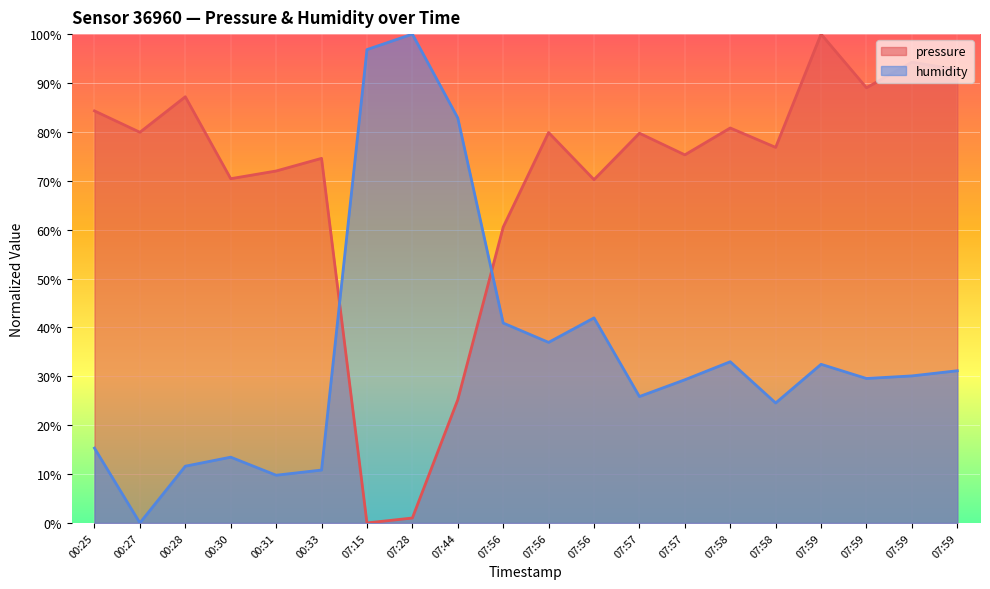

At which label is humidity closest to 50?

07:56